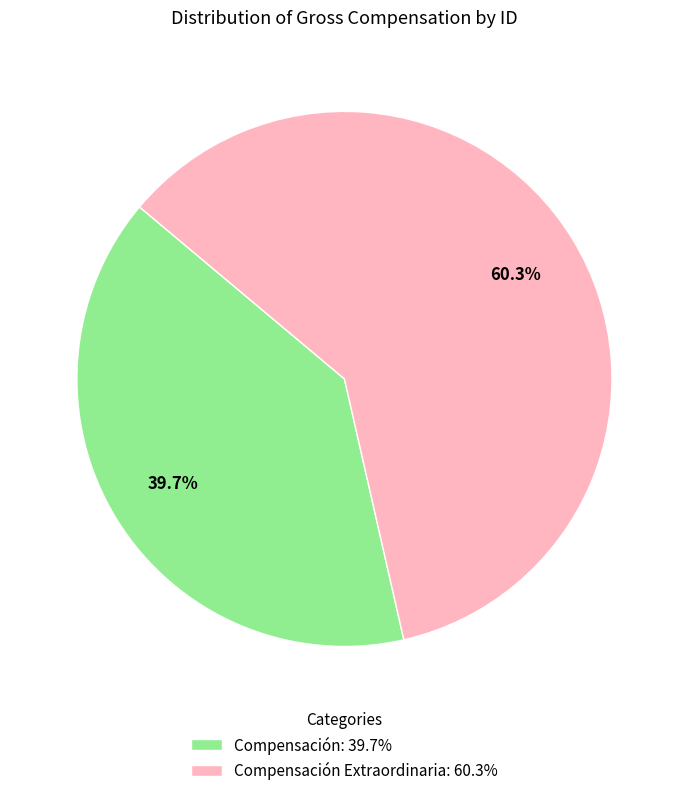

Is there a majority slice in this chart?

Yes